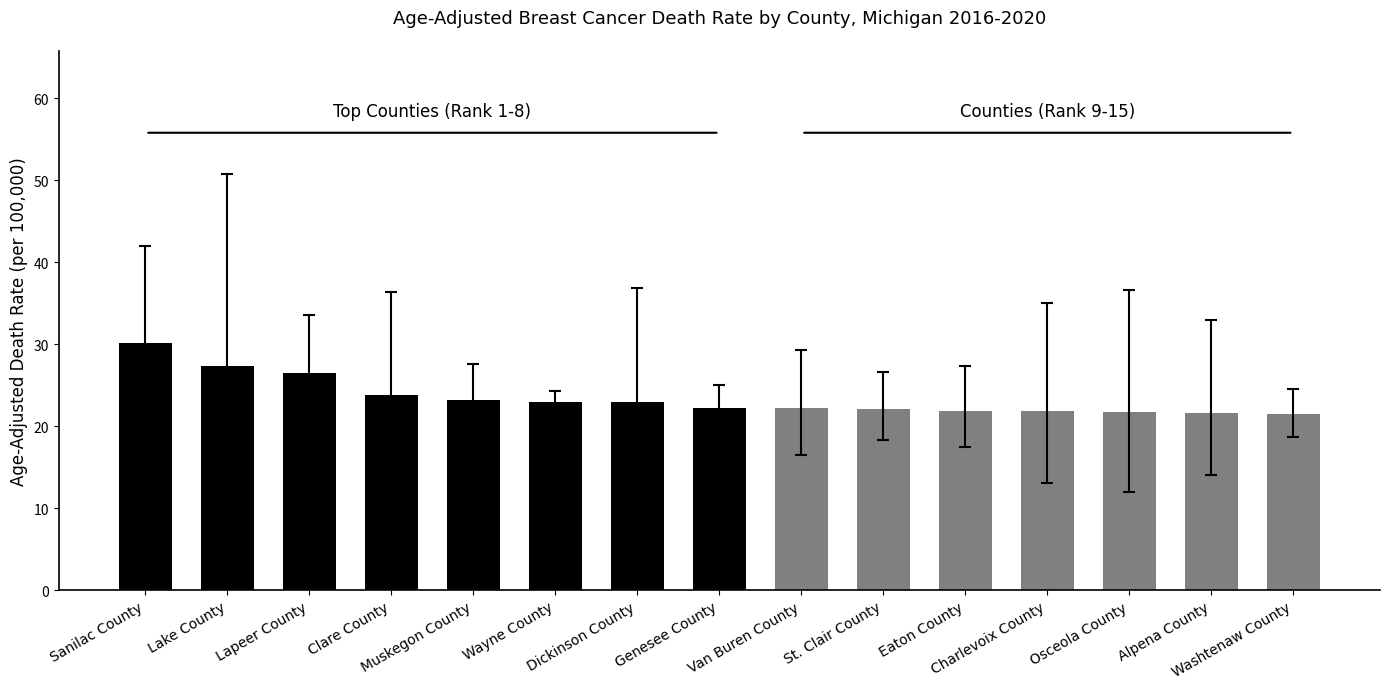

Are the bars grouped side by side (vs. stacked)?

No